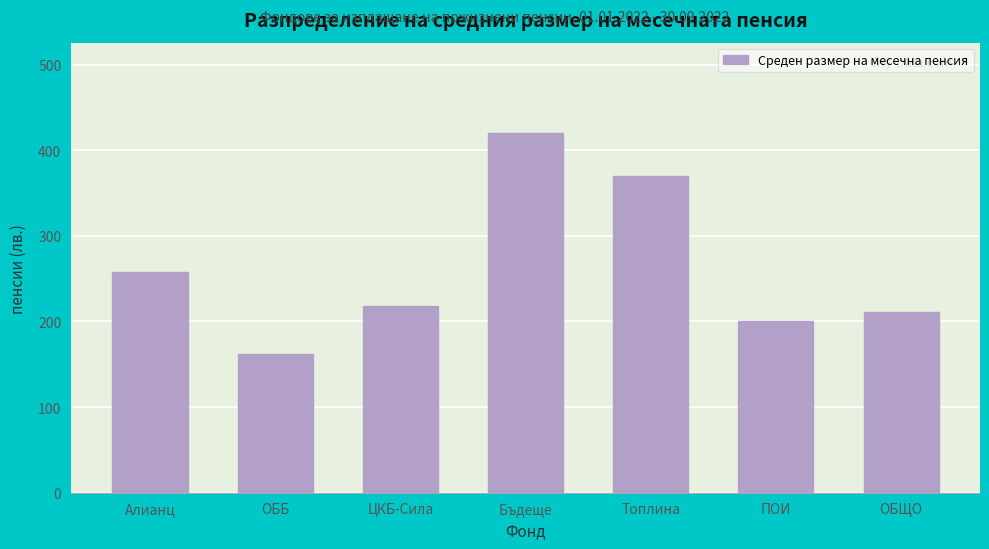

Reading right to left, what are all the values shown in this chart?

ОБЩО=210.5	ПОИ=200.0	Топлина=370.0	Бъдеще=420.5	ЦКБ-Сила=218.2	ОББ=161.9	Алианц=258.3